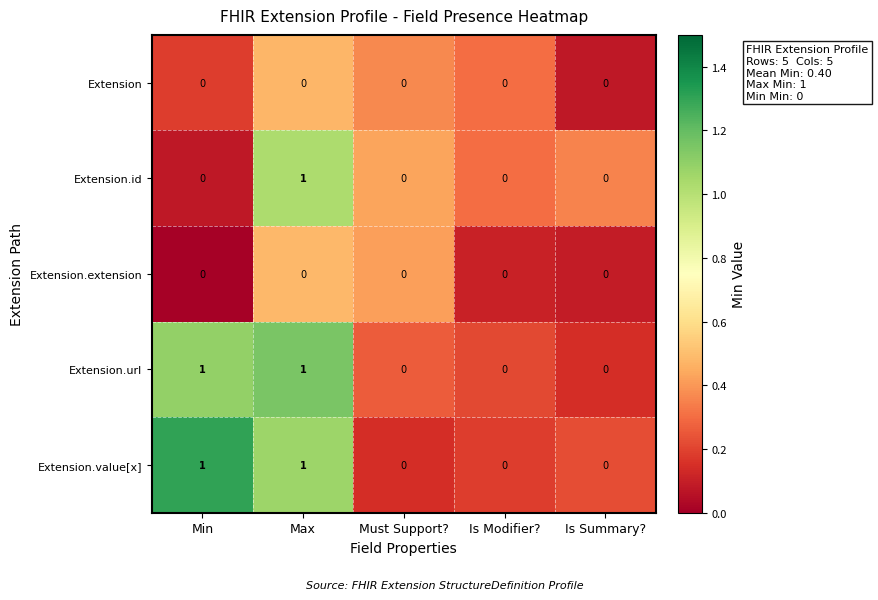

Reading left to right, transcribe all the data shown in this chart.

Extension: 0	0	0	0	0
Extension.id: 0	1	0	0	0
Extension.extension: 0	0	0	0	0
Extension.url: 1	1	0	0	0
Extension.value[x]: 1	1	0	0	0